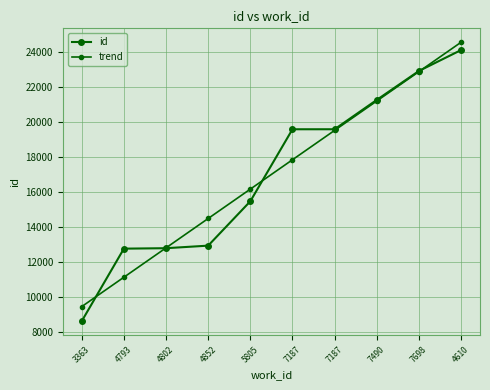

How many lines are shown in the chart?

2